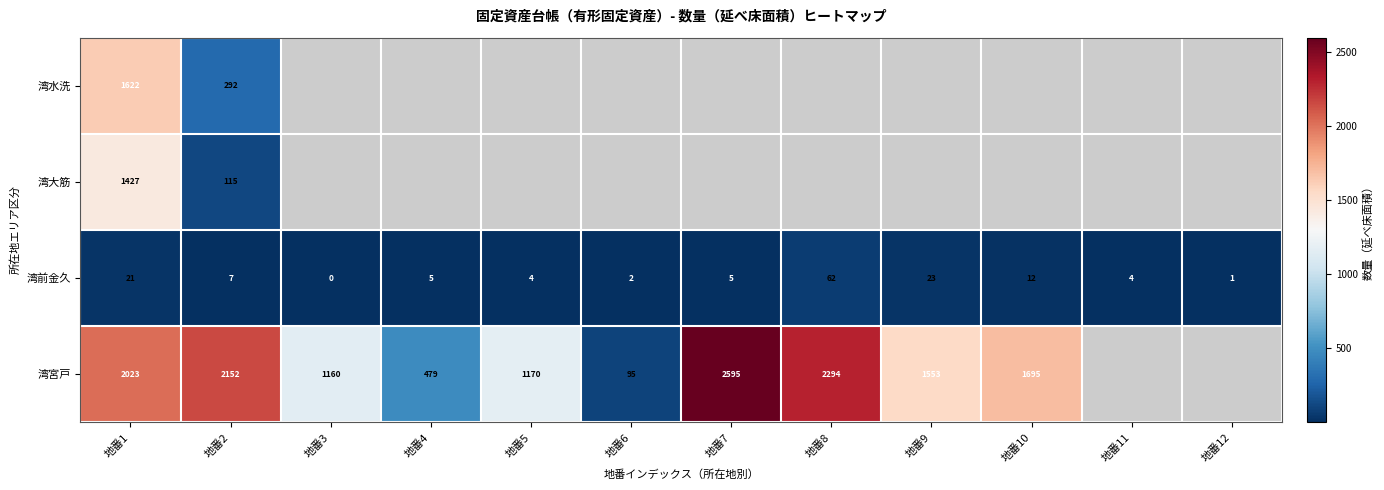

How many values in 湾前金久 are above zero?

11